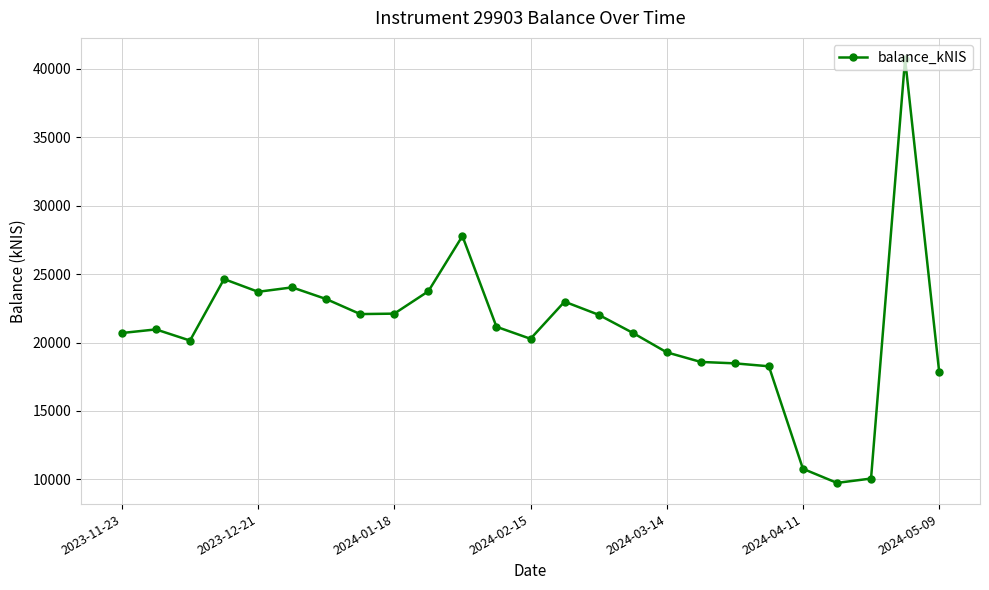

Is this an area chart (filled region under the line)?

No